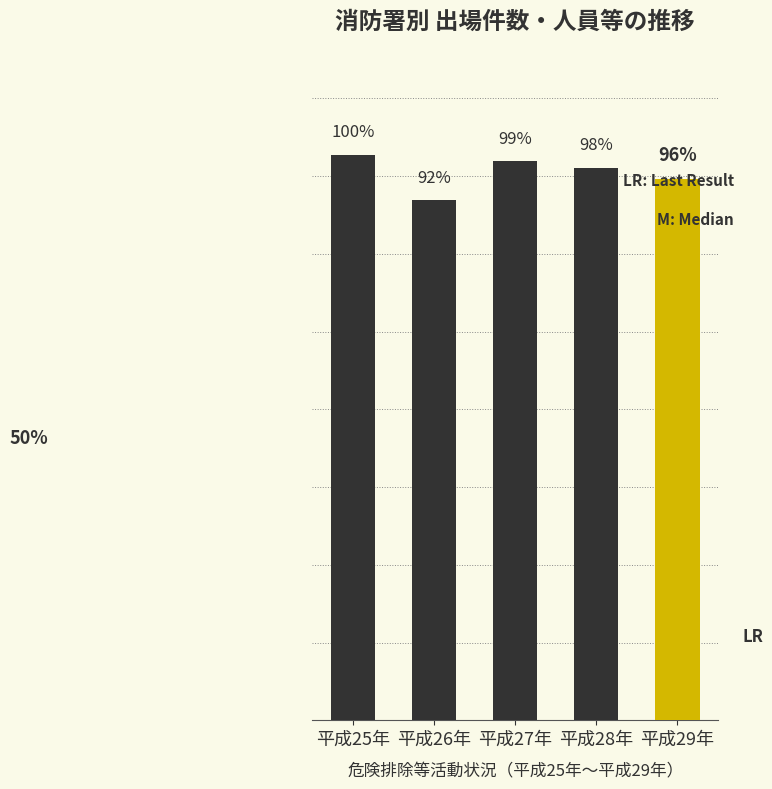

The chart shows a value of 7817 at 平成27年. True or false?

False